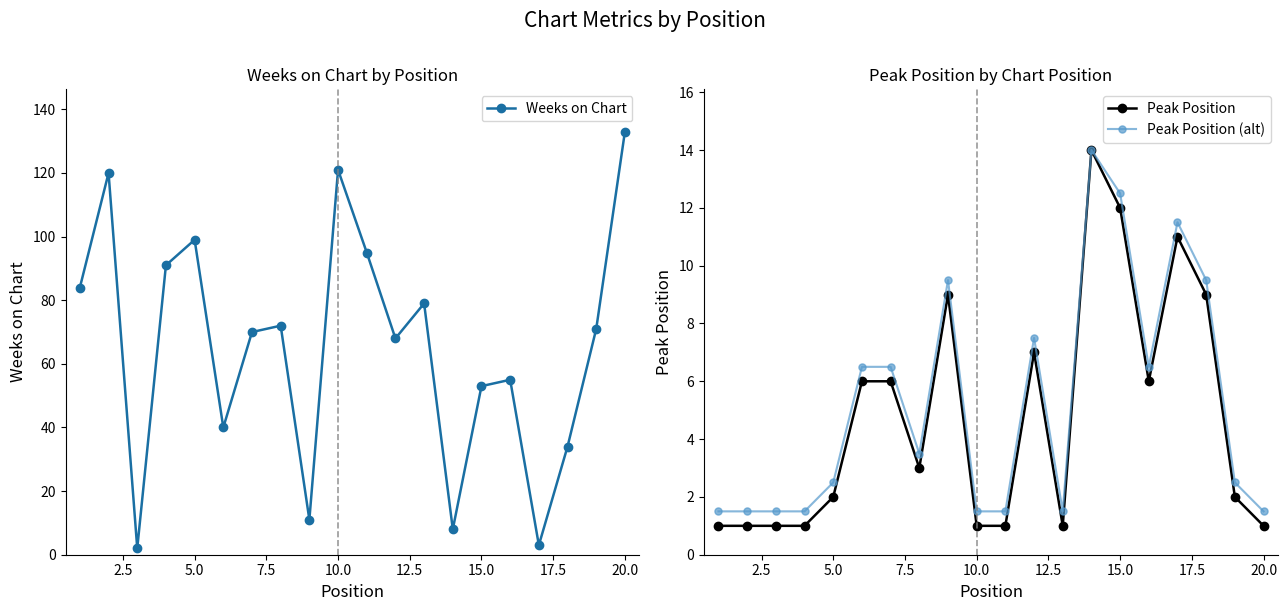

What are all the series names shown in the legend?

Weeks on Chart, Peak Position, Peak Position (alt)